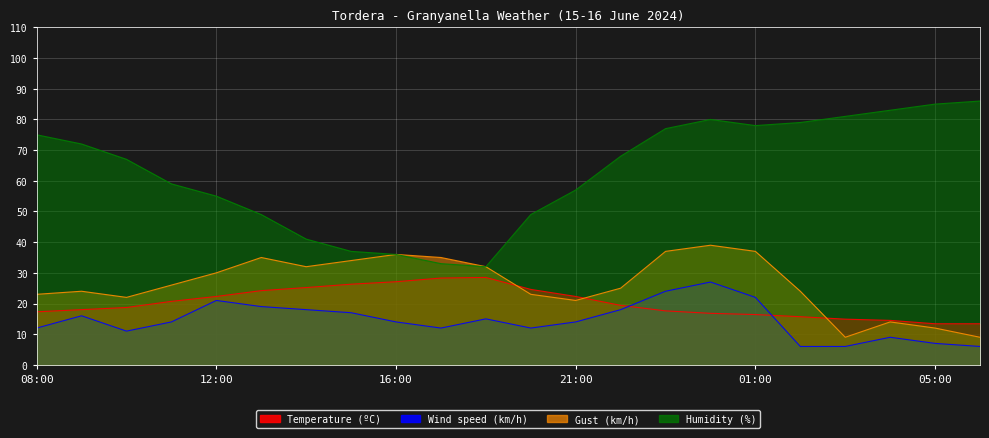

How many interior local peaks does the Humidity (%) series have?

1